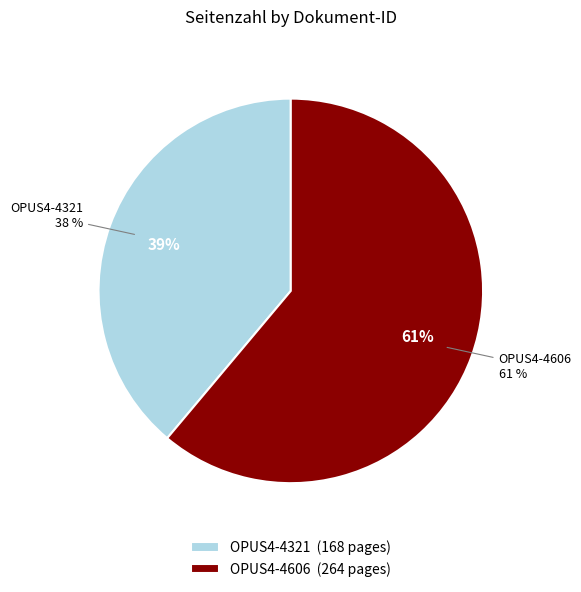

Rank the categories by value from highest to lowest.

OPUS4-4606, OPUS4-4321